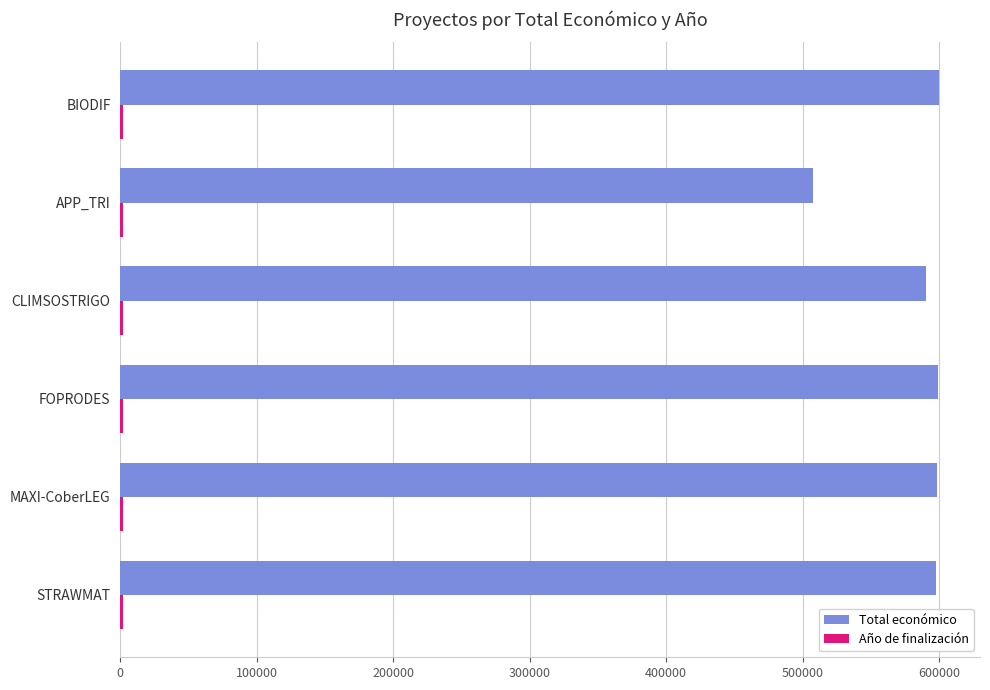

Between MAXI-CoberLEG and APP_TRI, which series saw the biggest shift?

Total económico